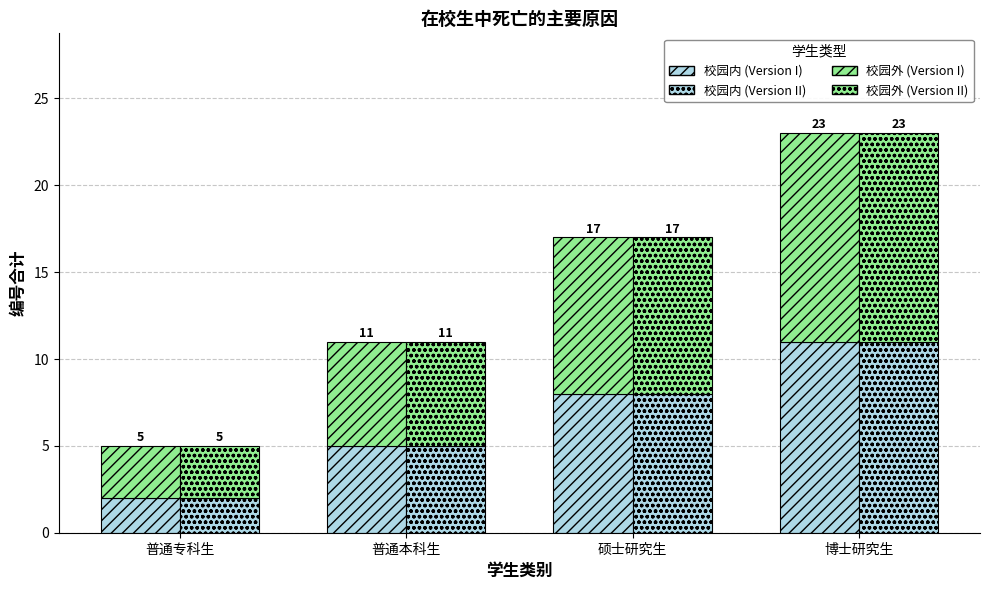

Is the value of 校园内 (Version I) at 硕士研究生 greater than the value of 校园外 (Version II) at 博士研究生?

No